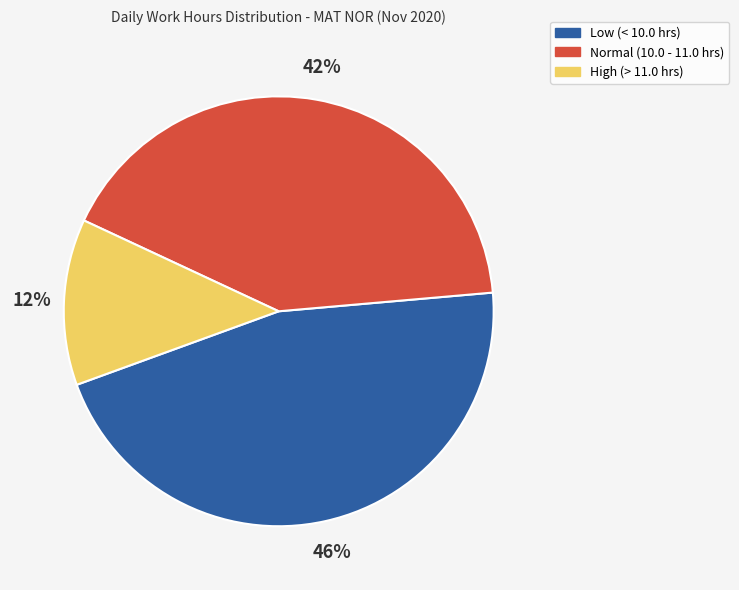

Is there any slice that represents more than half of the pie?

No